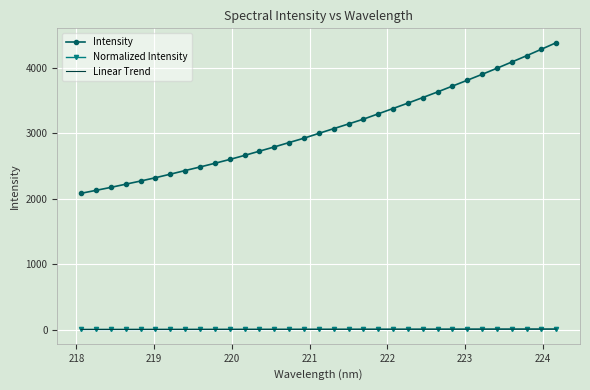

True or false: Normalized Intensity and Intensity cross at least once.

False